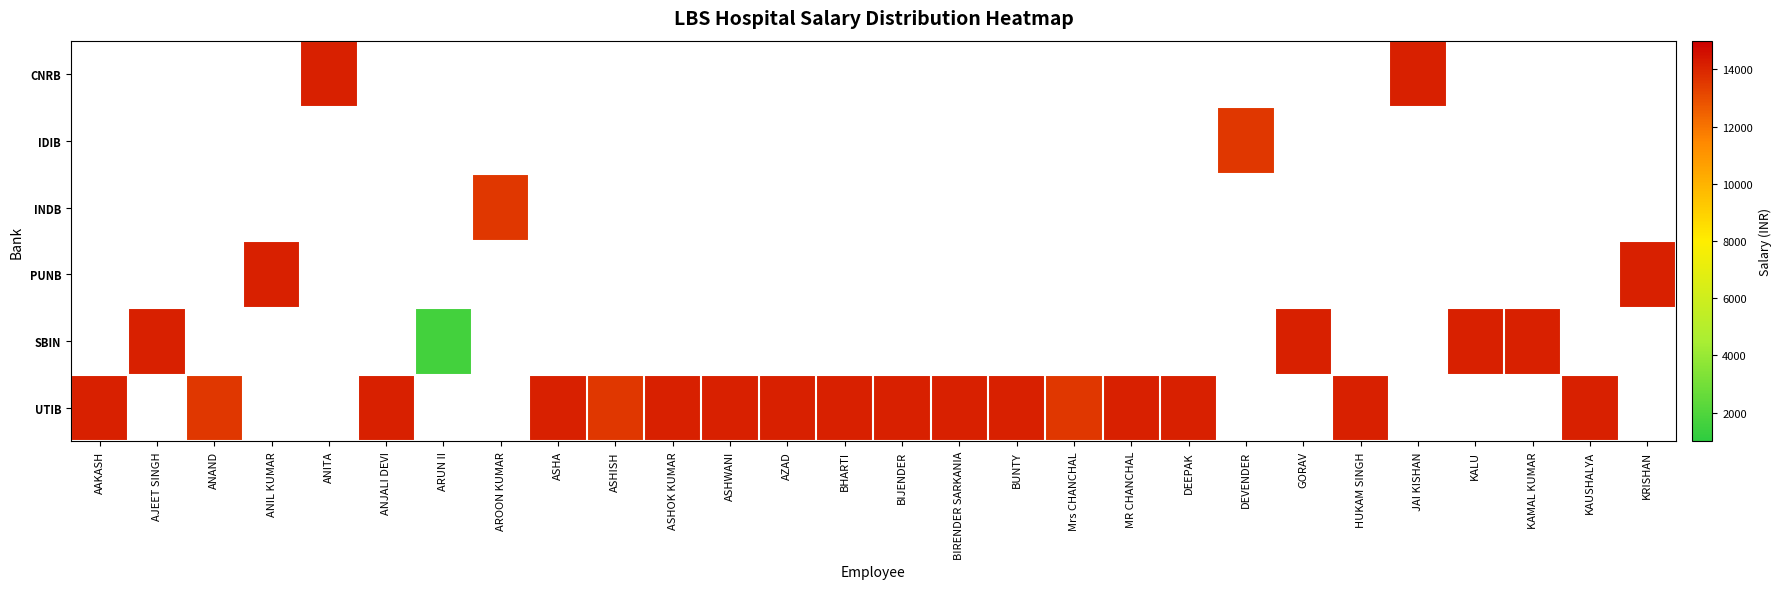

How many categories are shown in the chart?

28